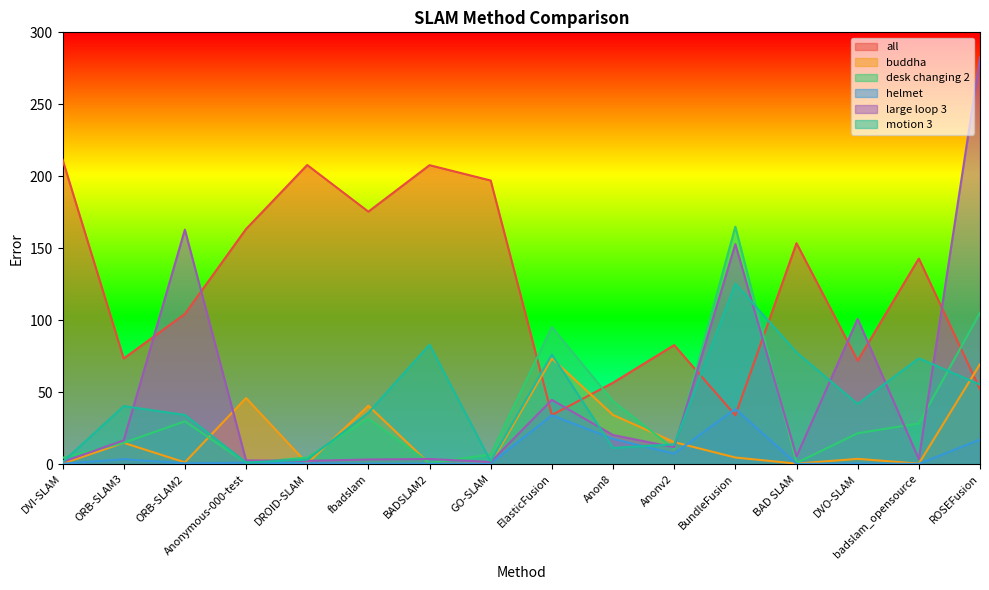

What position from the right is GO-SLAM?

9